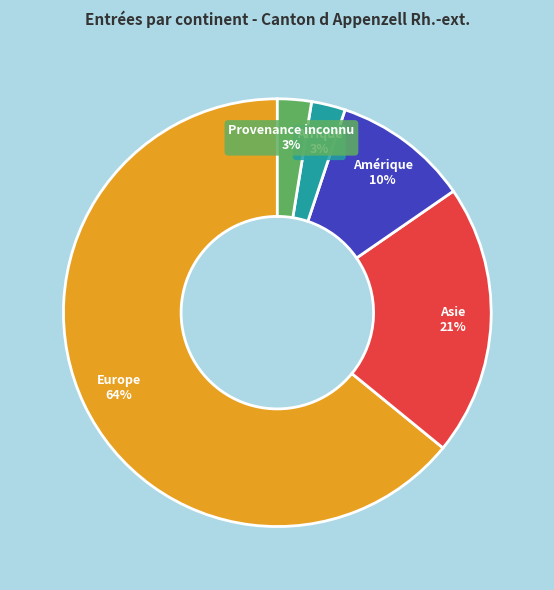

Which slice represents more than half of the pie?

Europe